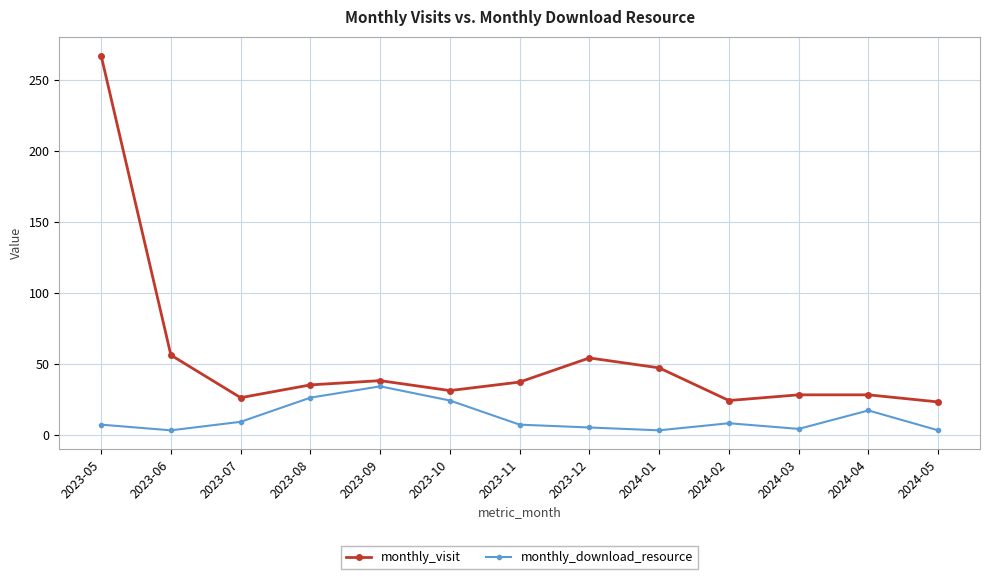

At which category is the sum across all series the highest?

2023-05